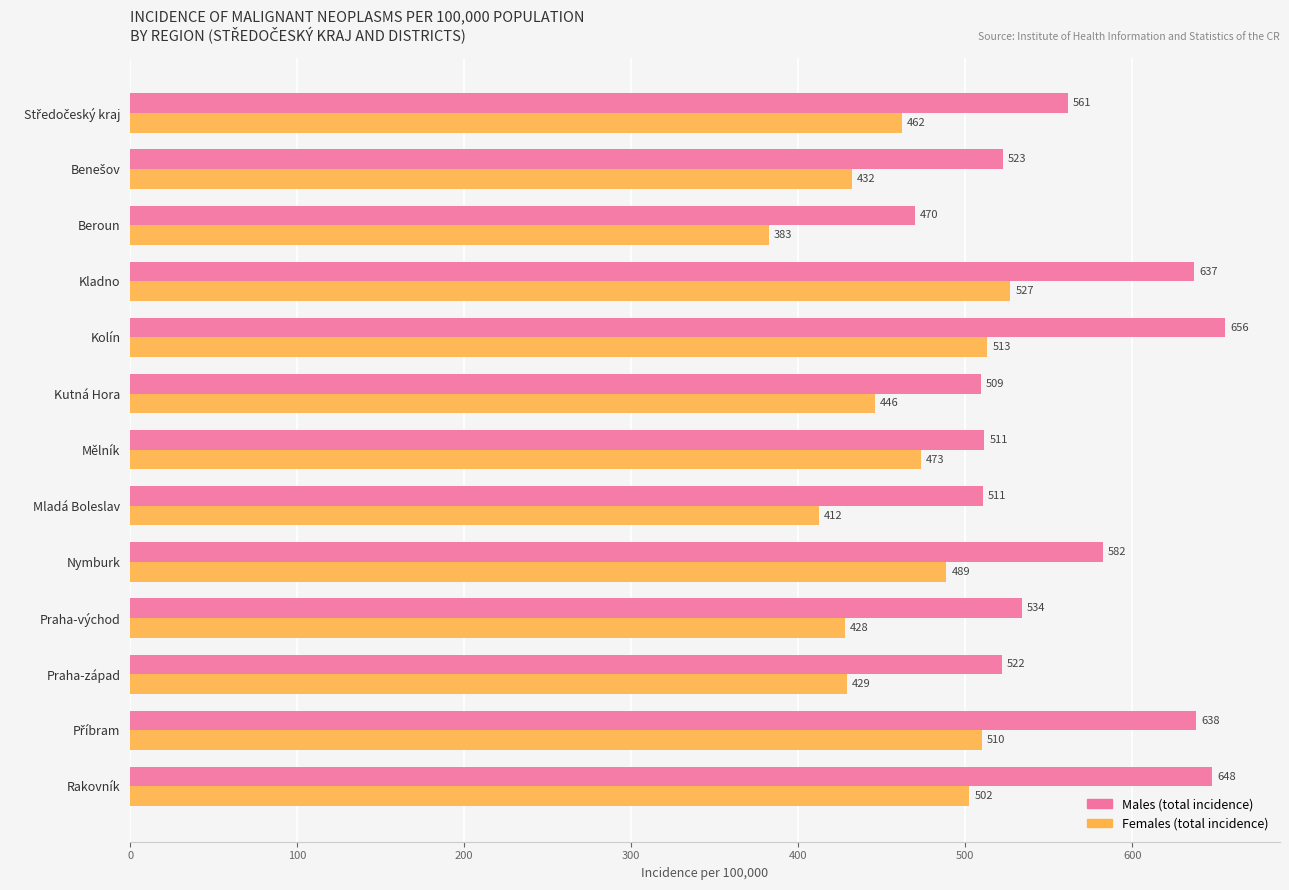

At which category is the sum across all series the highest?

Kolín